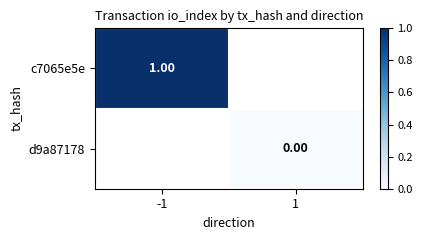

Rank the categories by c7065e5e value from highest to lowest.

-1, 1